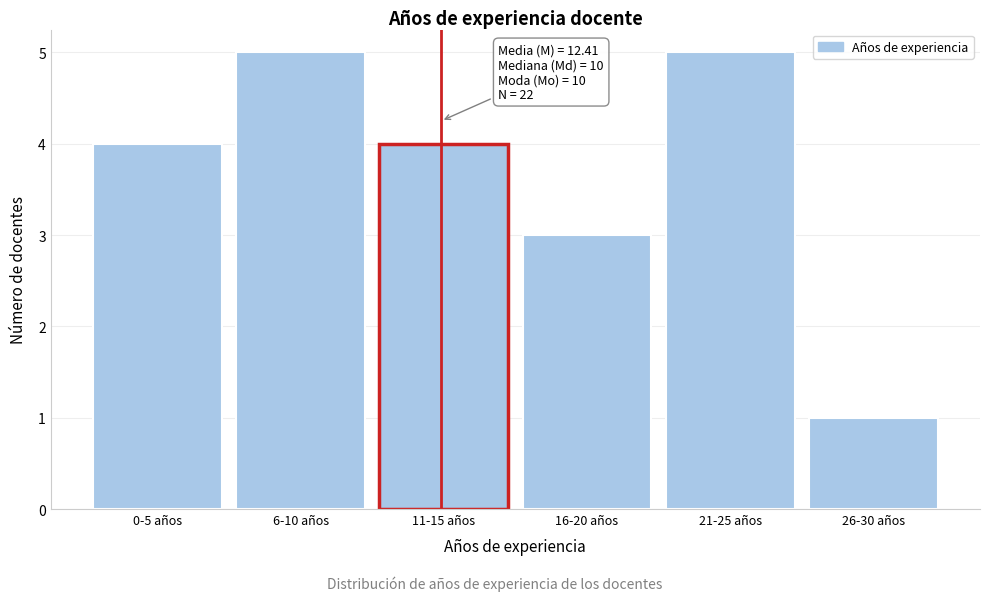

Reading left to right, transcribe all the data shown in this chart.

0-5 años=4	6-10 años=5	11-15 años=4	16-20 años=3	21-25 años=5	26-30 años=1